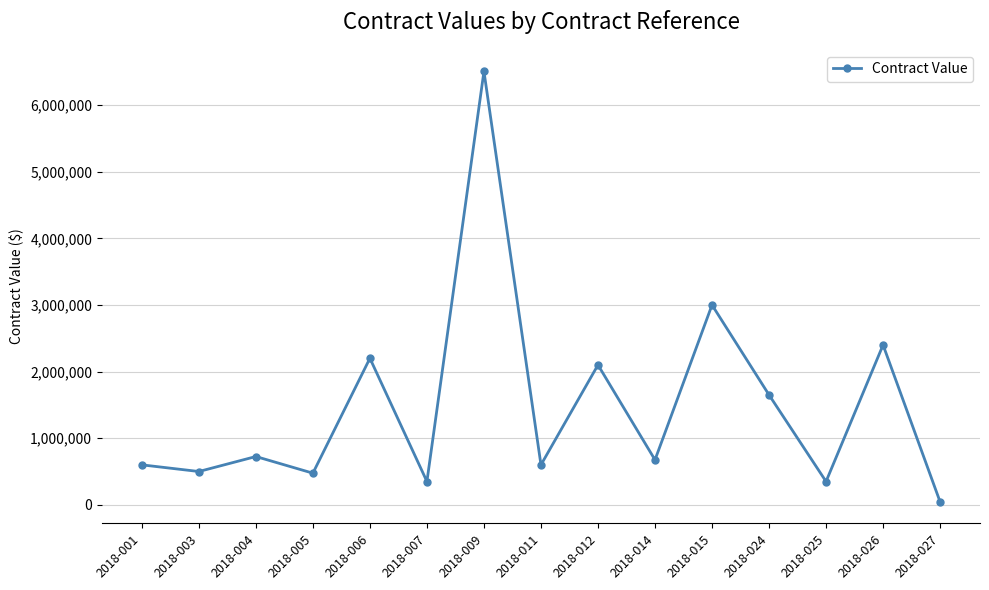

What is the maximum value shown in the chart?

6507335